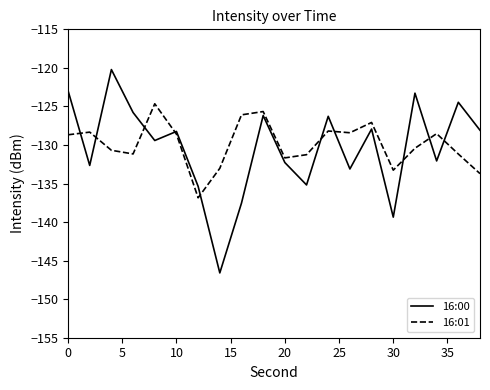

List the series in order of their peak value, highest first.

16:00, 16:01